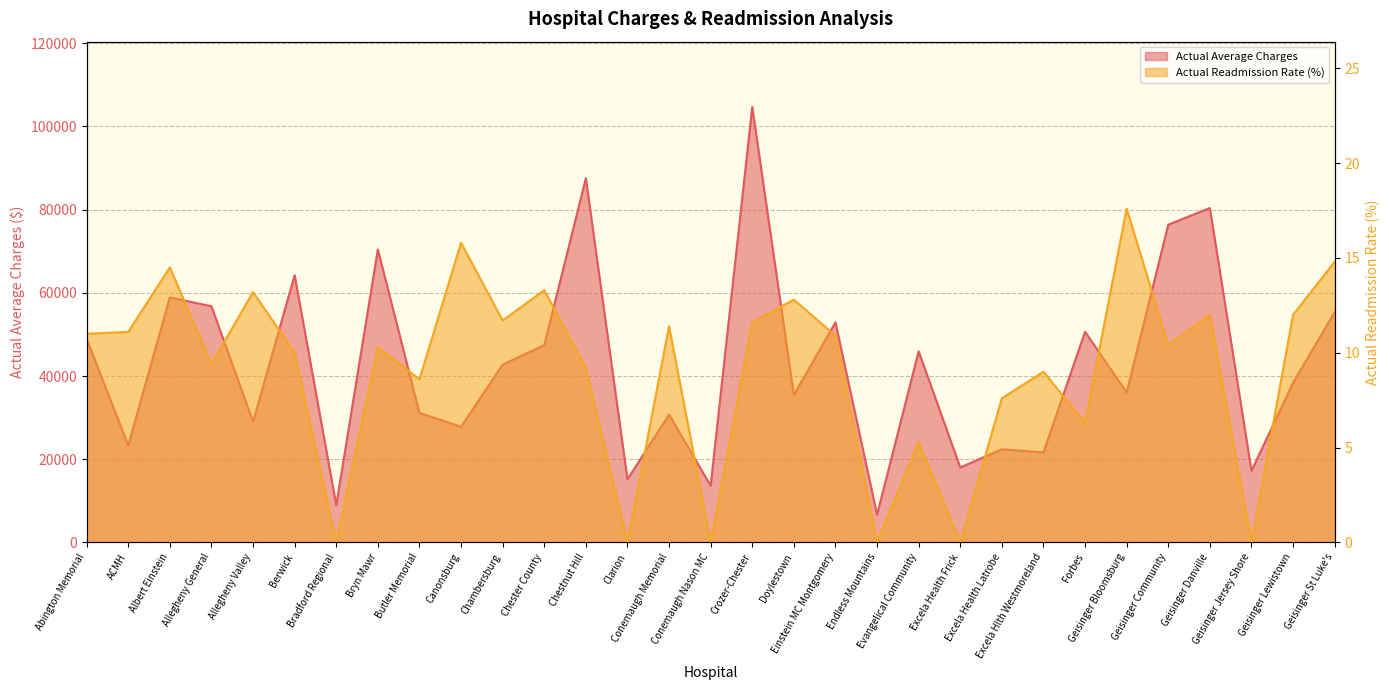

At which label does Actual Average Charges reach its peak?

Crozer-Chester